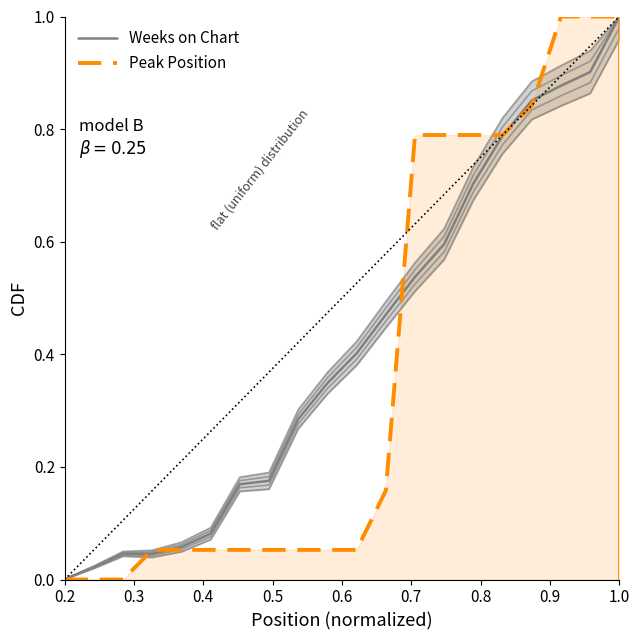

At which category is the sum across all series the highest?

1.0